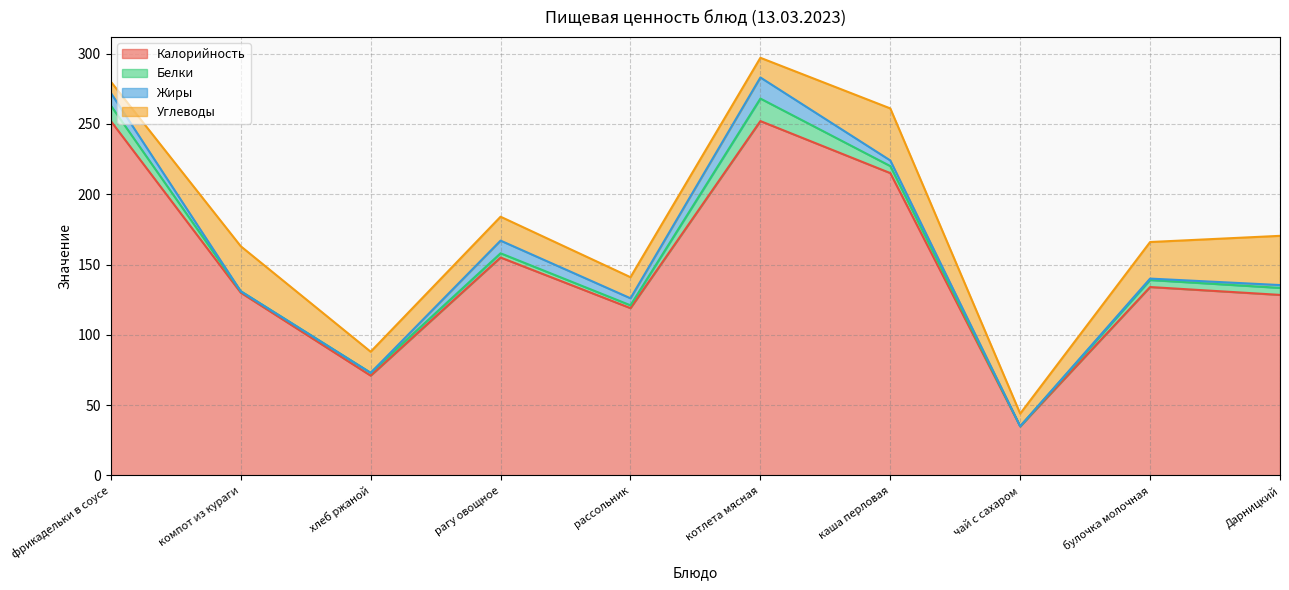

The Жиры series shows 5.9 at хлеб ржаной. True or false?

False